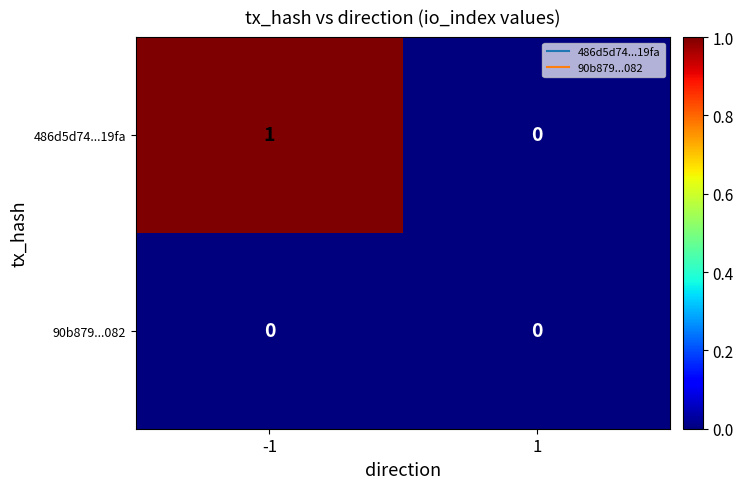

What is the greatest value displayed?

1